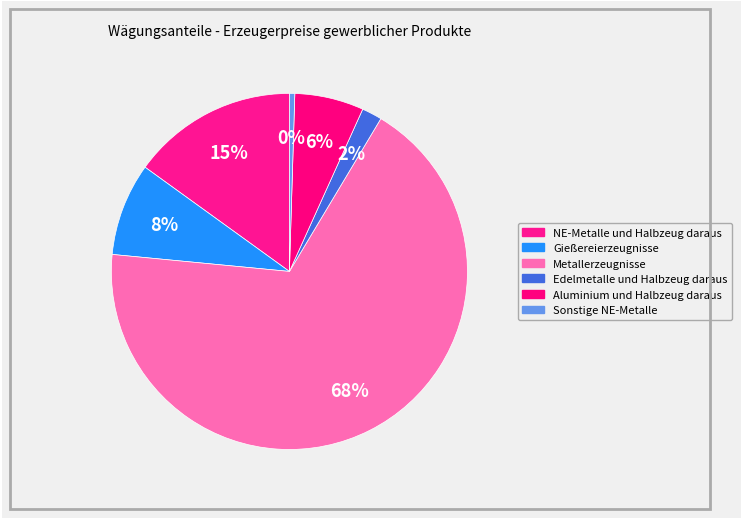

Count the number of slices in the pie.

6